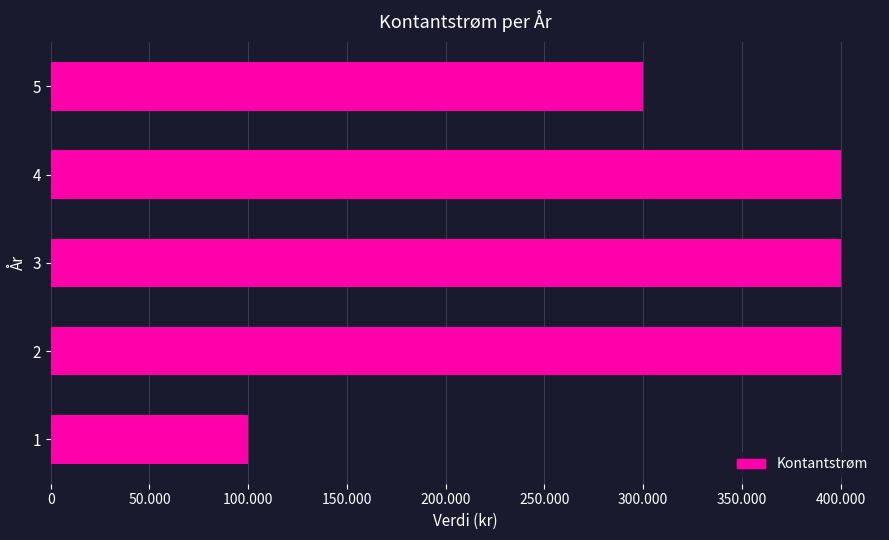

Reading right to left, what are all the values shown in this chart?

300000	400000	400000	400000	100000